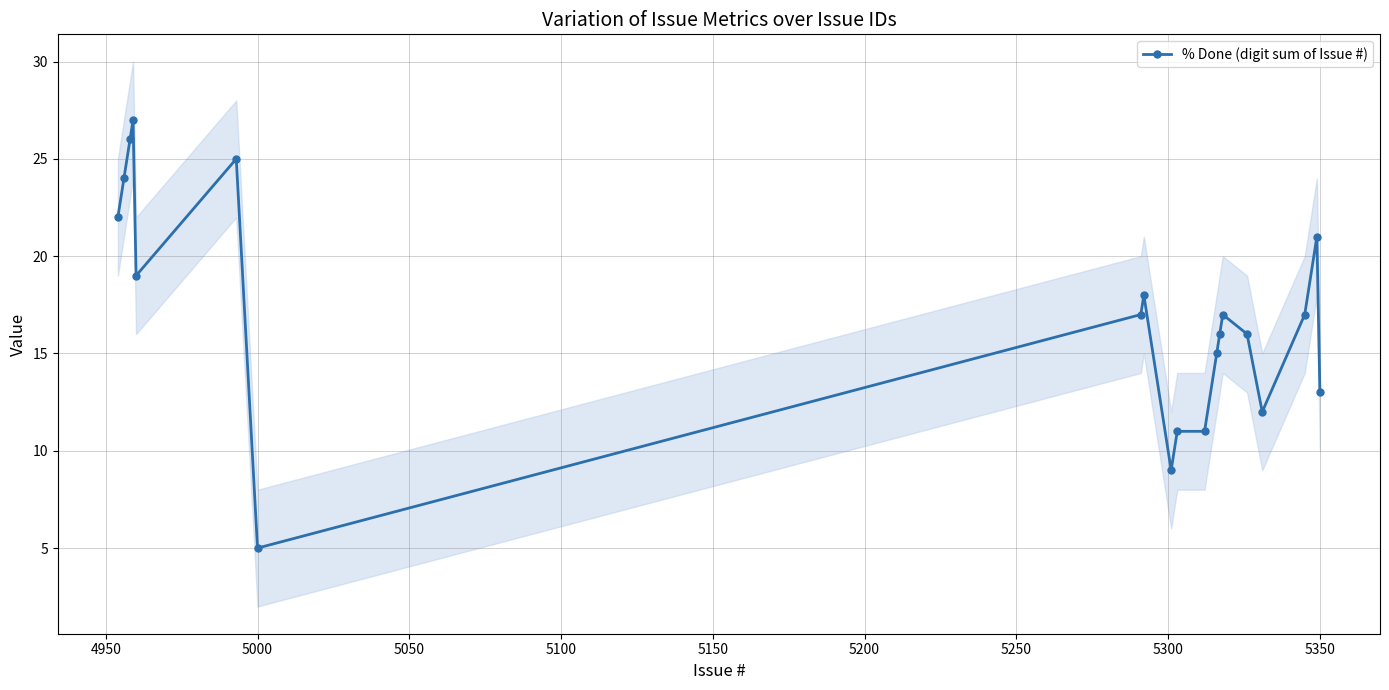

Reading left to right, list all the values displayed in this chart.

22	24	26	27	19	25	5	17	18	9	11	11	15	16	17	16	12	17	21	13